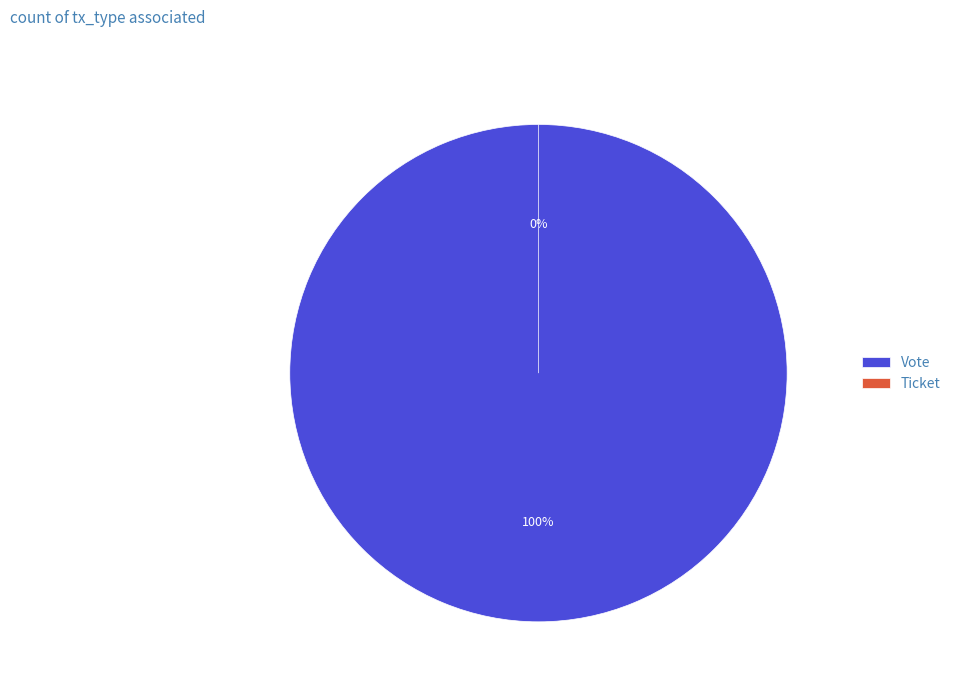

To the nearest percent, what is the difference between the largest and smallest slice percentages?

100%